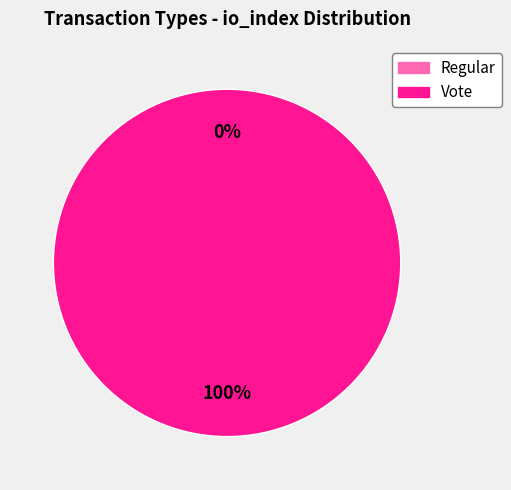

What percentage is NOT represented by Regular?

100.0%